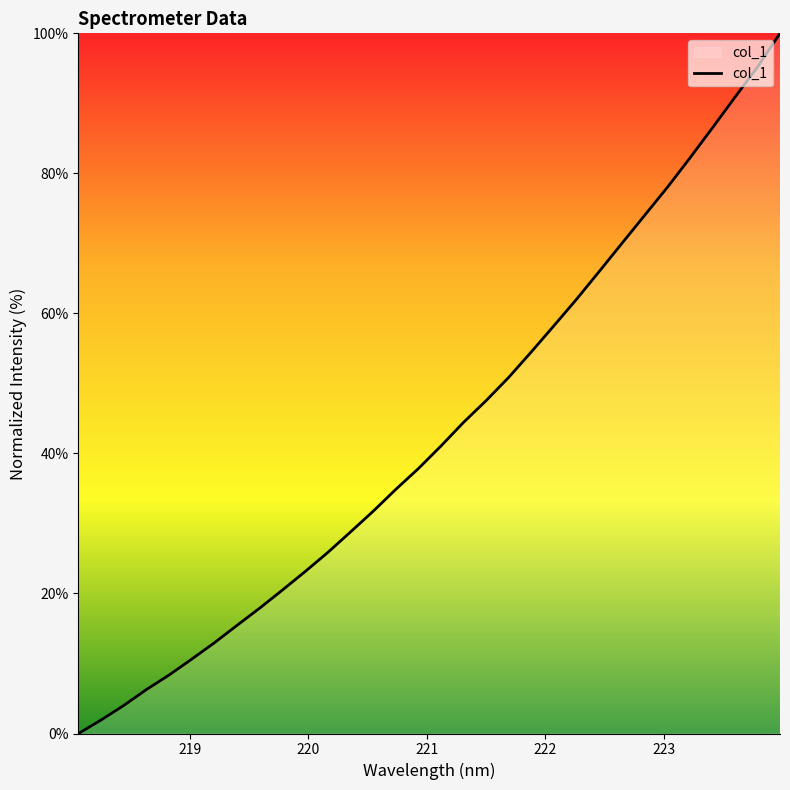

What is the average value?

43.2